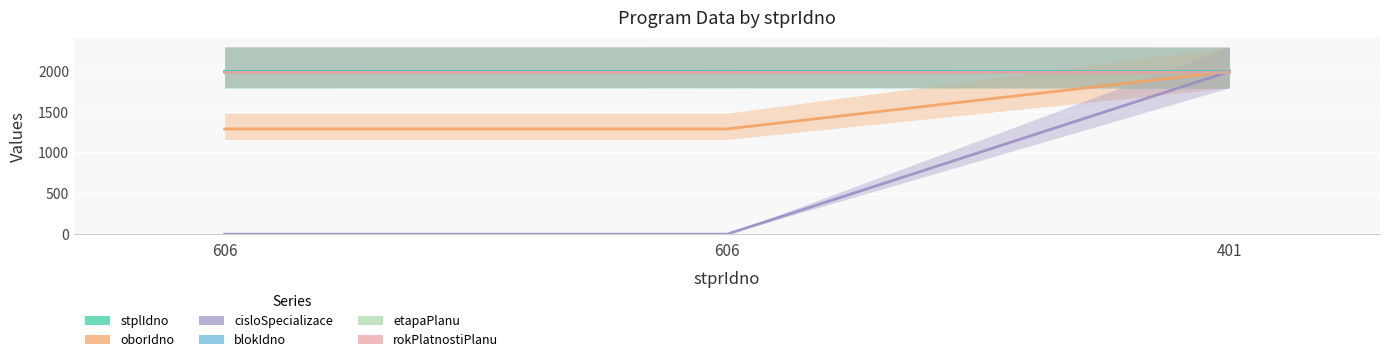

What is the value of the rokPlatnostiPlanu point at the 2nd from the left?

2000.0